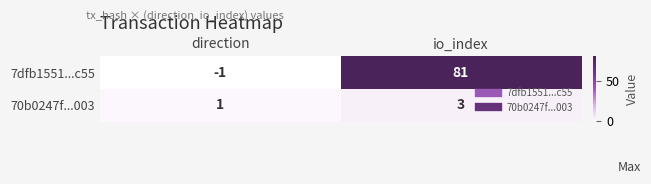

Which series has the widest spread of values?

7dfb1551...c55